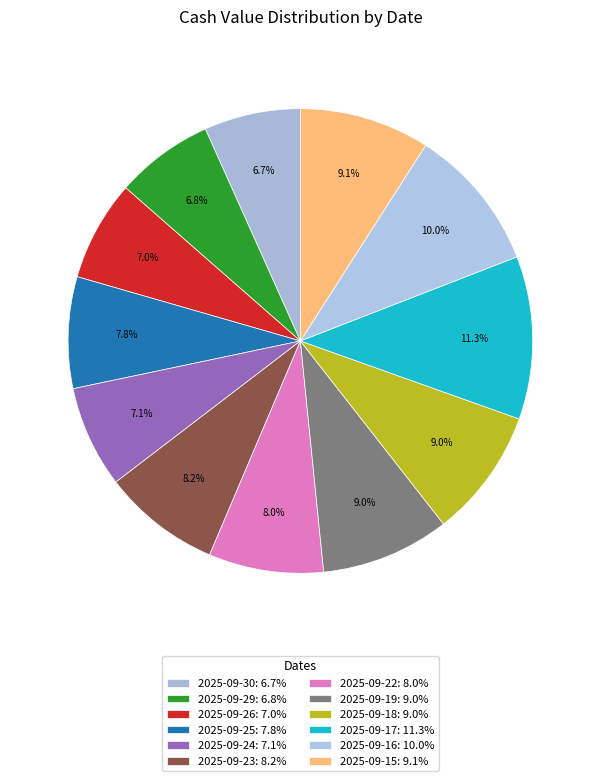

How many segments does this pie chart have?

12